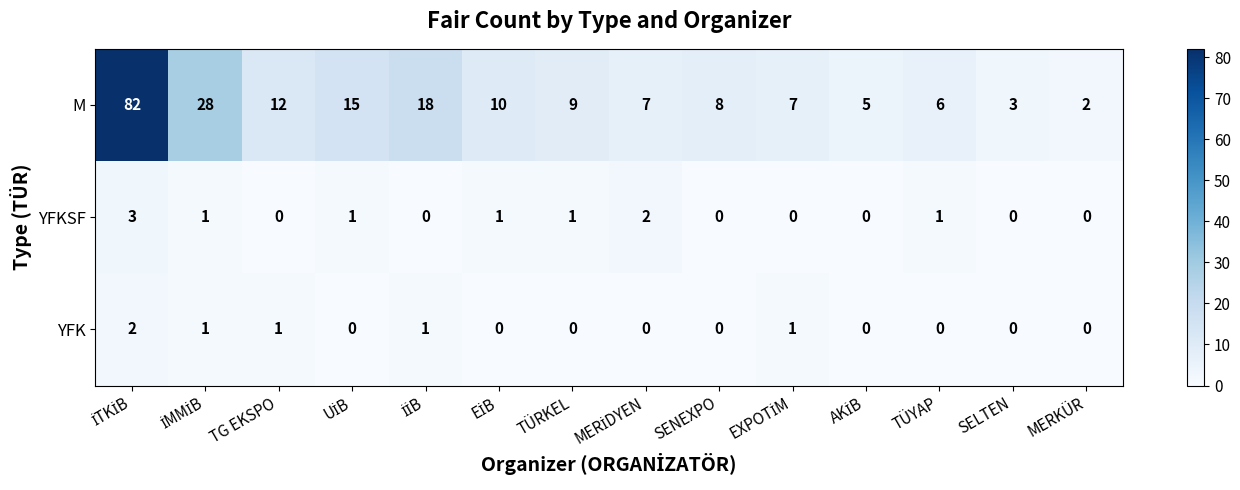

True or false: M has a value of 9 at TÜRKEL.

True